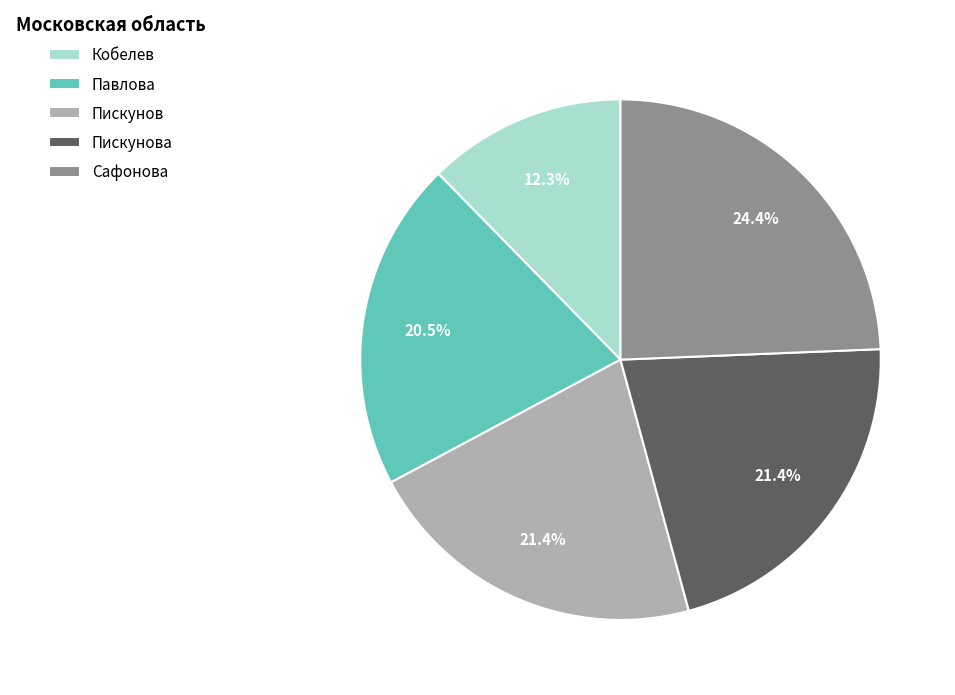

Is there any slice that represents more than half of the pie?

No